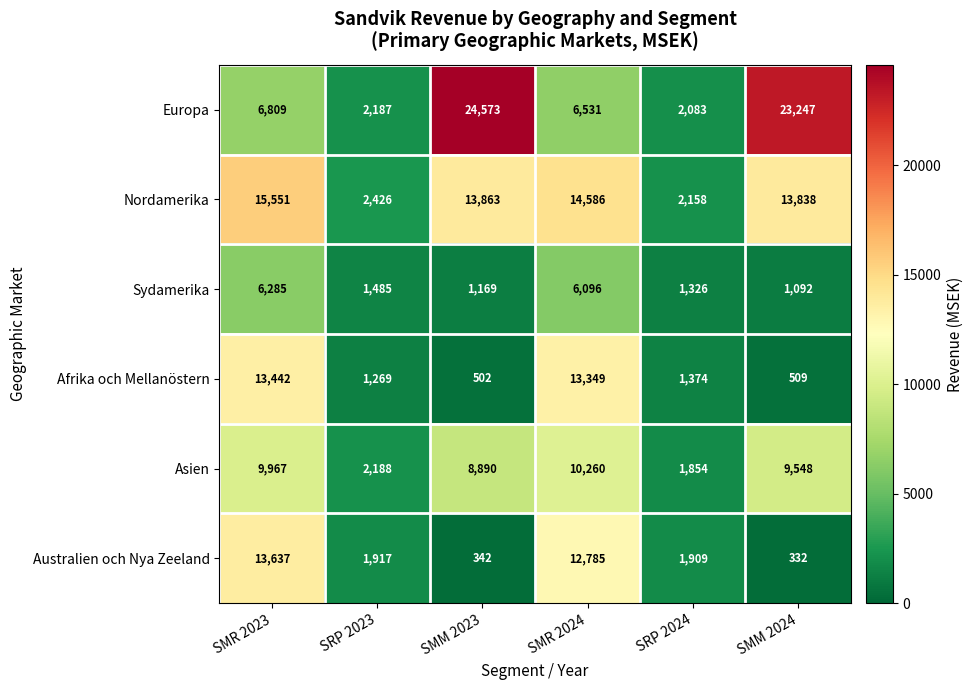

Between SRP 2024 and SMM 2024, which series saw the biggest shift?

Europa